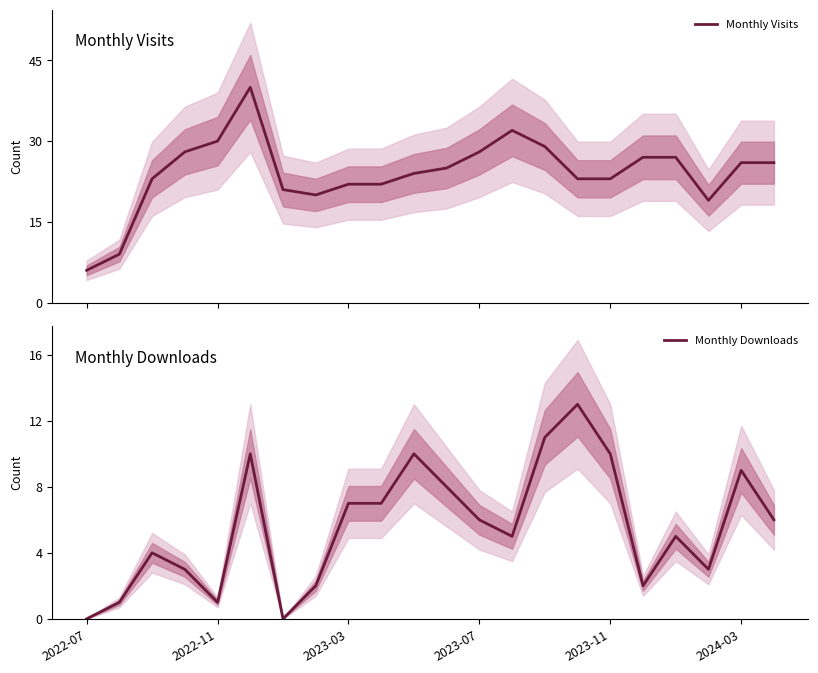

How many data points in Monthly Downloads are above 6?

9